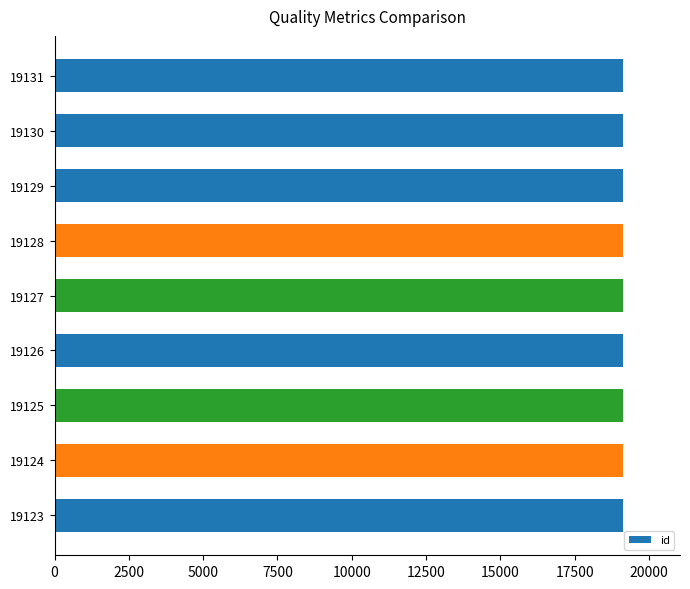

What is the difference between the maximum and minimum values?

8